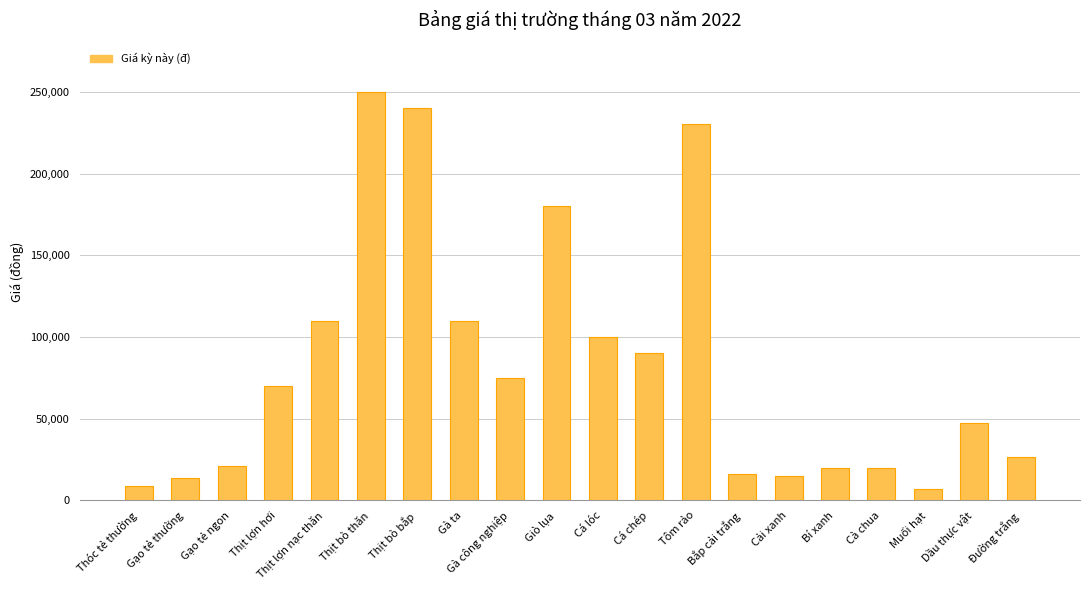

What is the maximum value shown in the chart?

250000